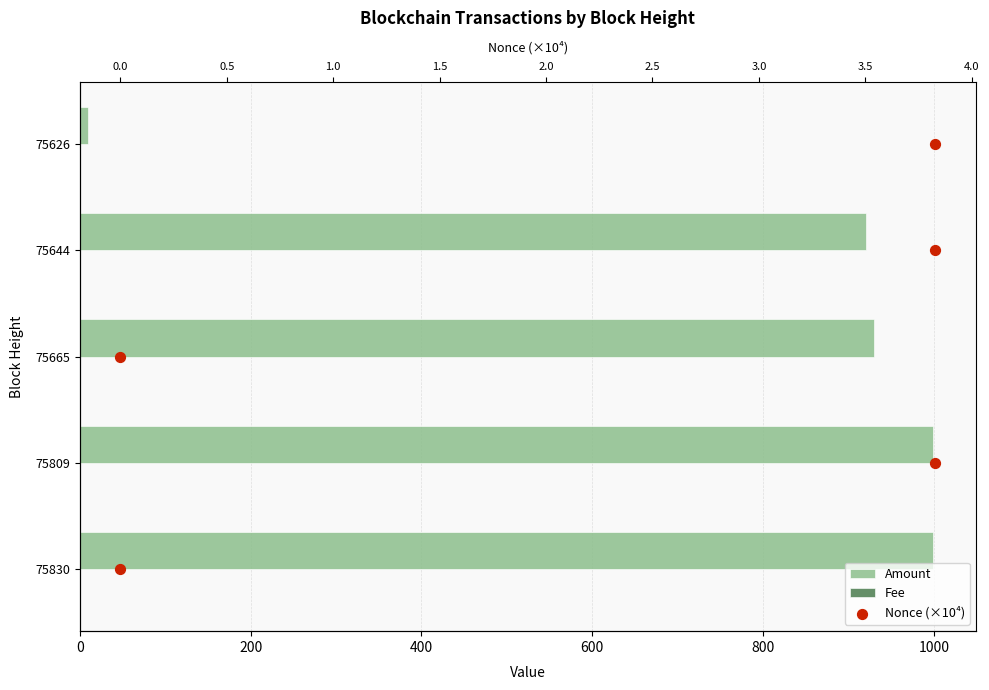

Which series contains the lowest Y value?

Nonce (×10⁴)